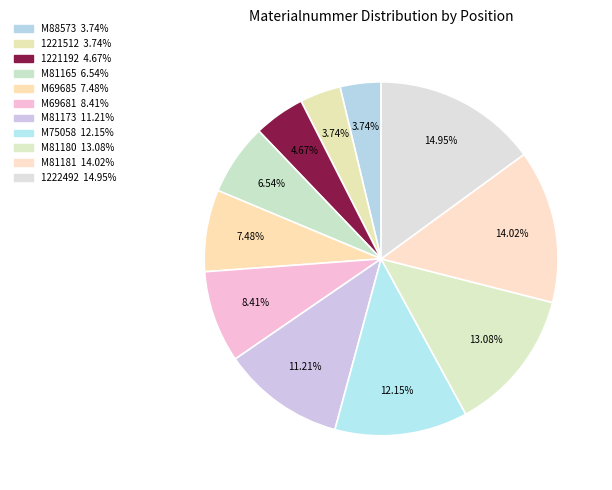

How many slices are in this pie chart?

11